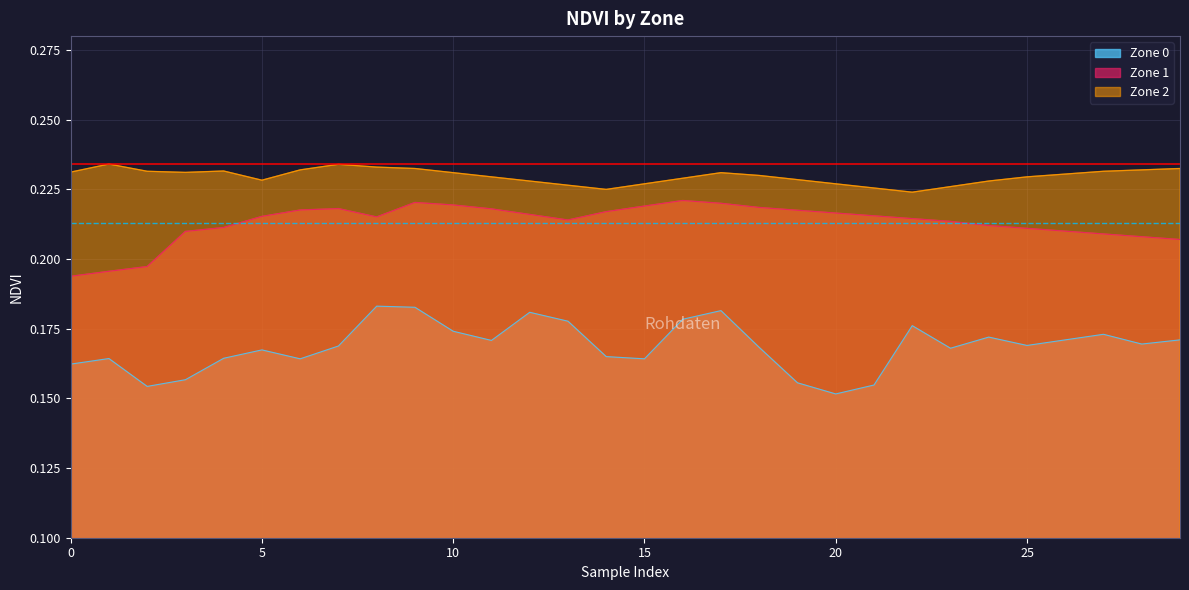

What is the approximate value of Zone 0 at 22?

0.2